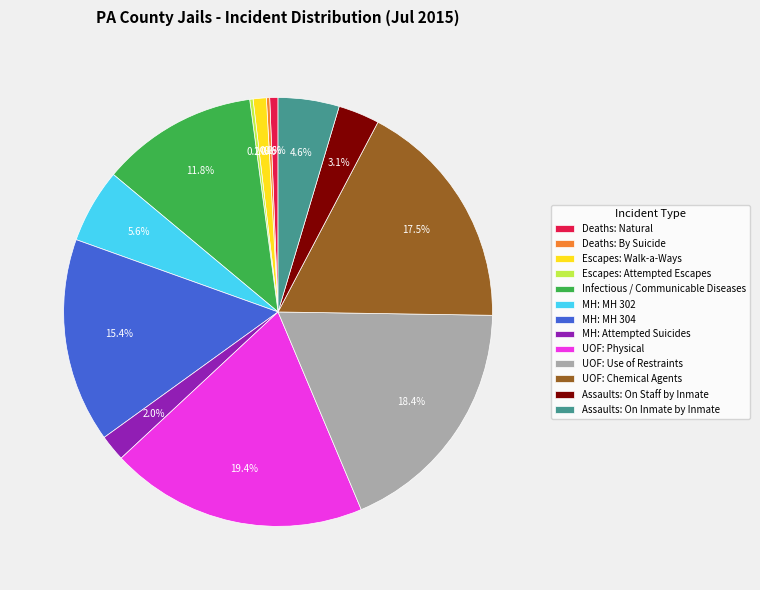

To the nearest percent, what is the difference between the largest and smallest slice percentages?

19%